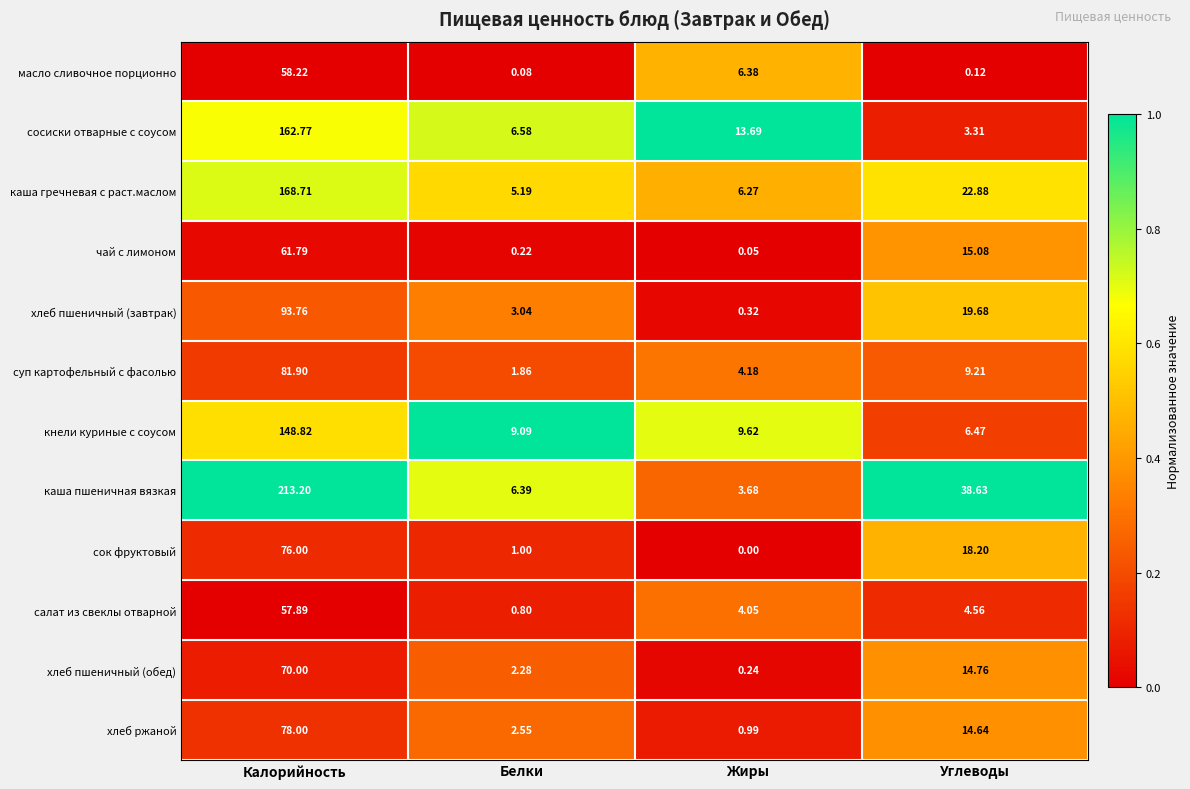

At Белки, list the series in order from largest to smallest.

кнели куриные с соусом, сосиски отварные с соусом, каша пшеничная вязкая, каша гречневая с раст.маслом, хлеб пшеничный (завтрак), хлеб ржаной, хлеб пшеничный (обед), суп картофельный с фасолью, сок фруктовый, салат из свеклы отварной, чай с лимоном, масло сливочное порционно